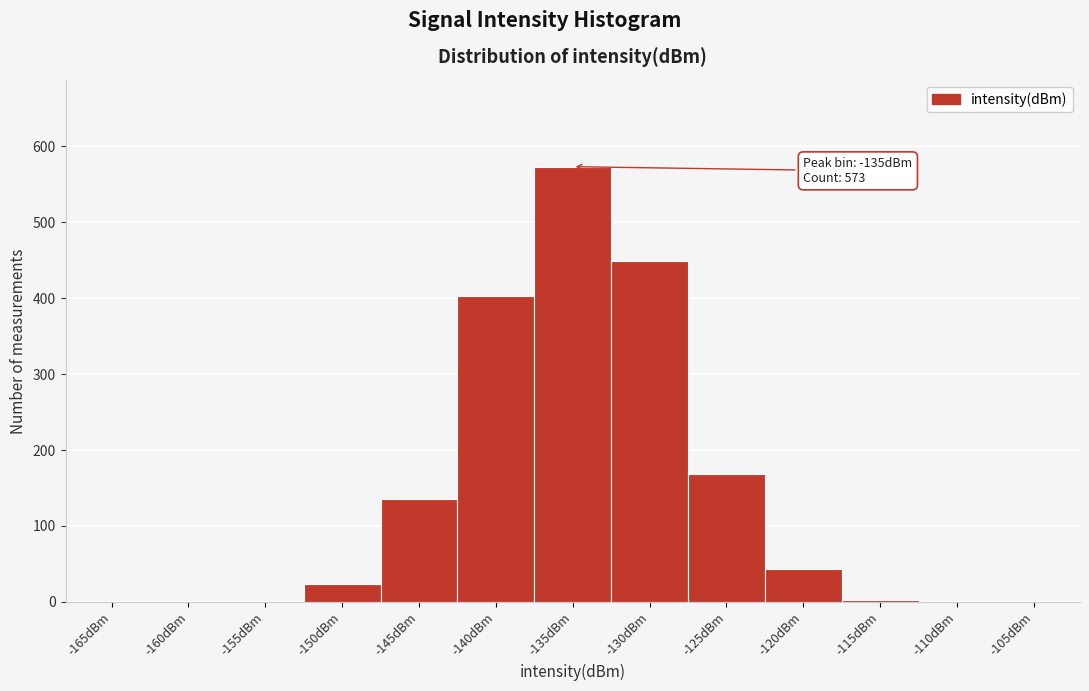

What is the change in value from -160dBm to -145dBm?

+136